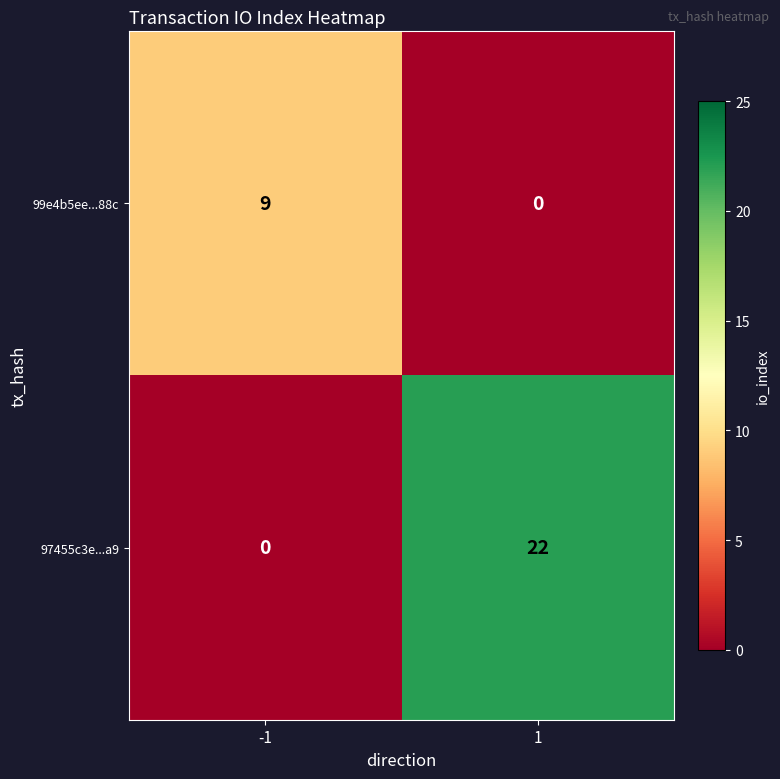

What is the total value across all series at -1?

9